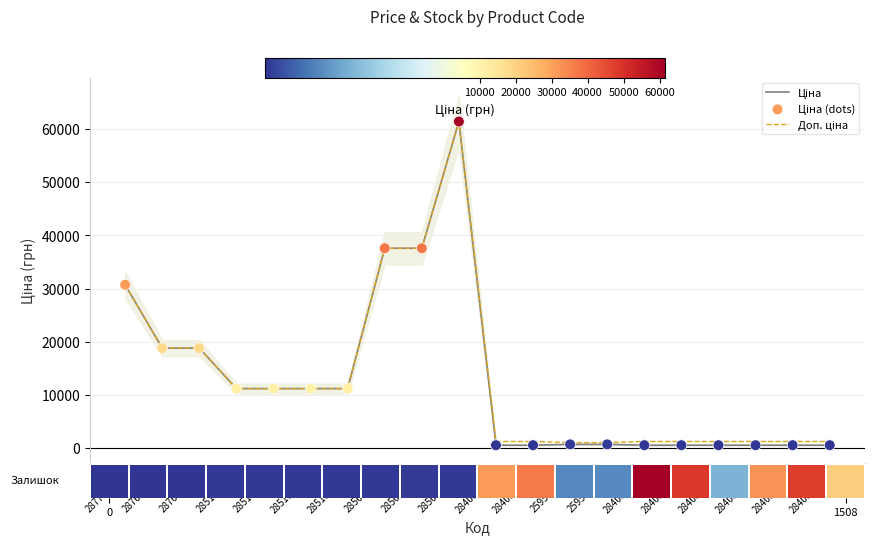

Which series contains the highest Y value?

Ціна